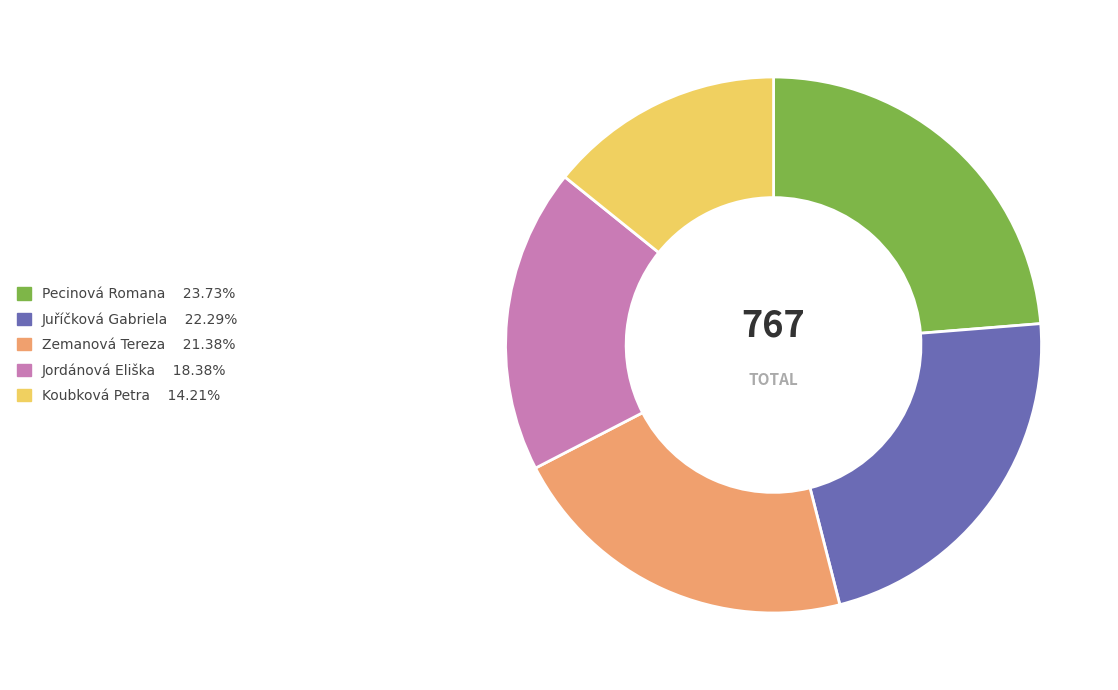

Which slice is the smallest?

Koubková Petra